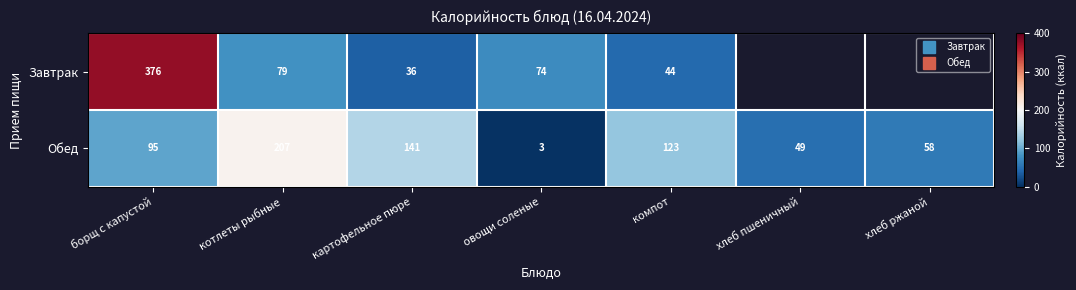

What is the approximate value of Завтрак at котлеты рыбные?

79.0